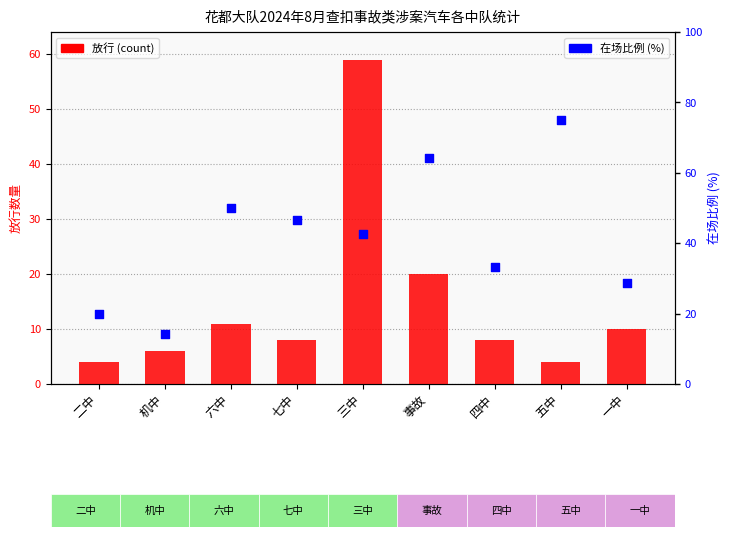

At how many categories does at least one series exceed 19?

8